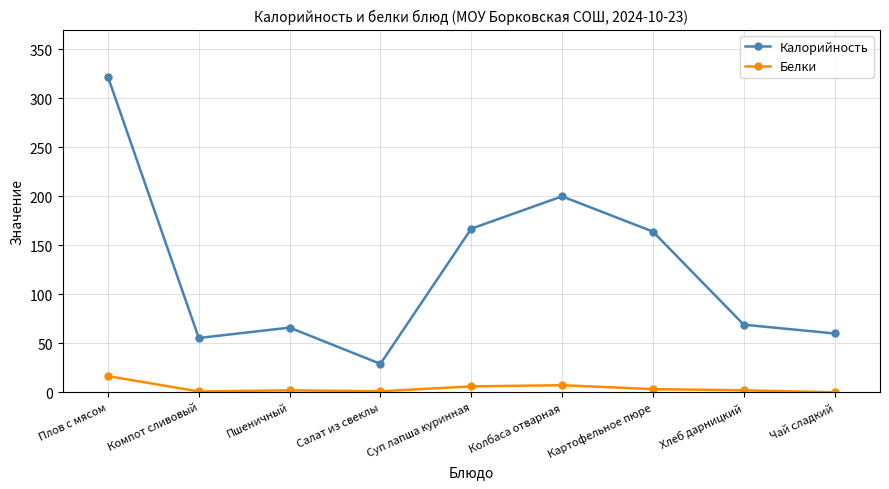

True or false: Калорийность has more than 1 interior local peaks.

True